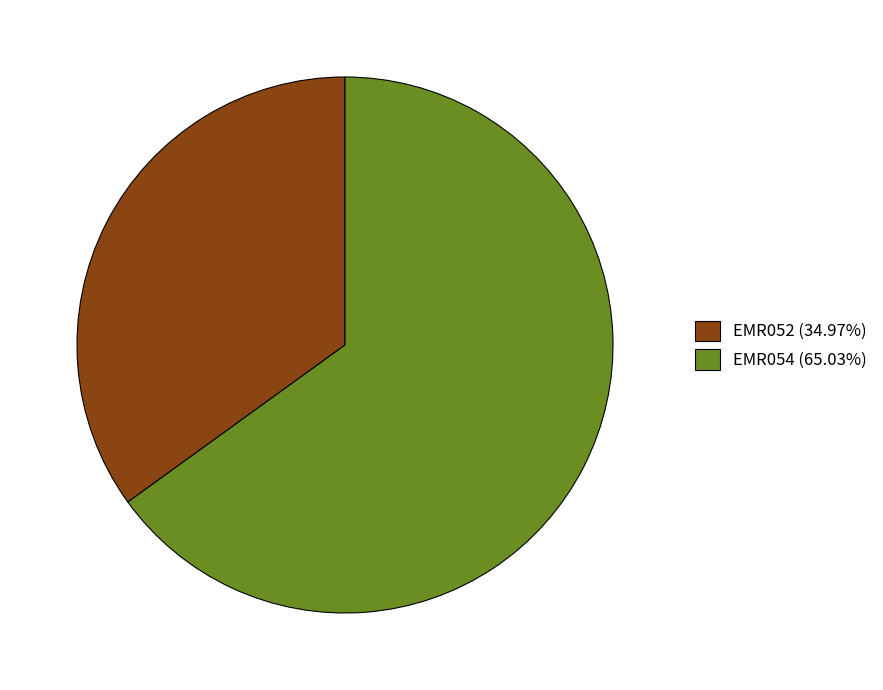

Which category has the smallest portion of the pie?

EMR052